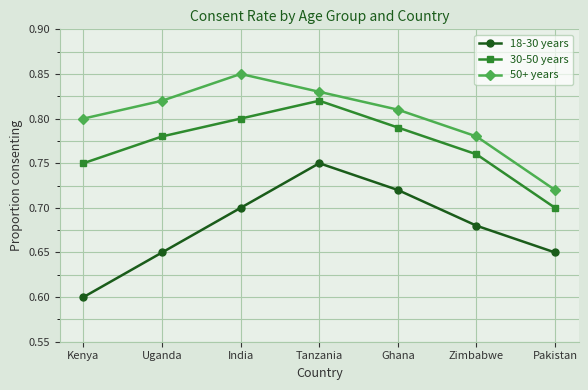

Does the chart have visible grid lines?

Yes